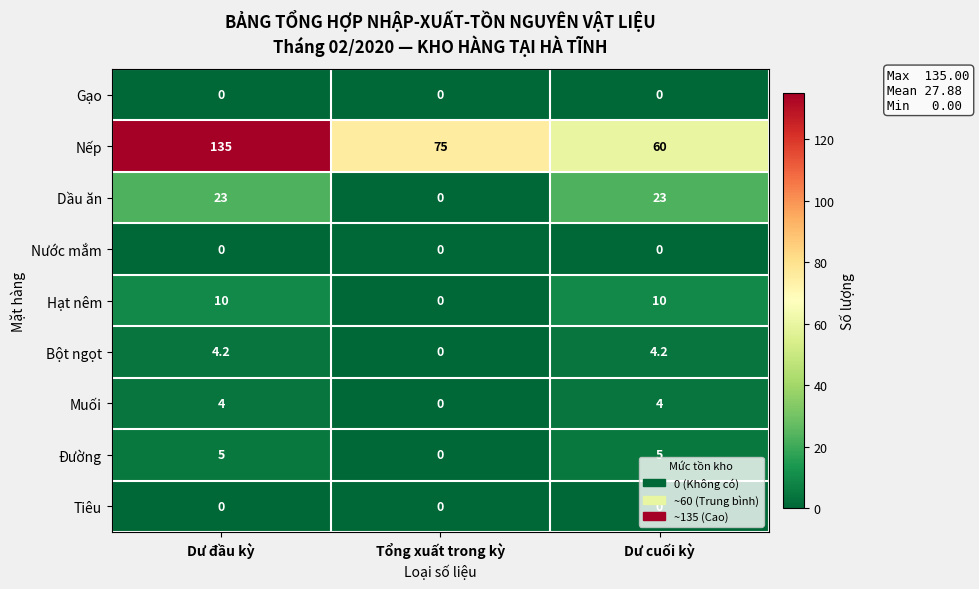

Which category has the highest value across all series?

Dư đầu kỳ